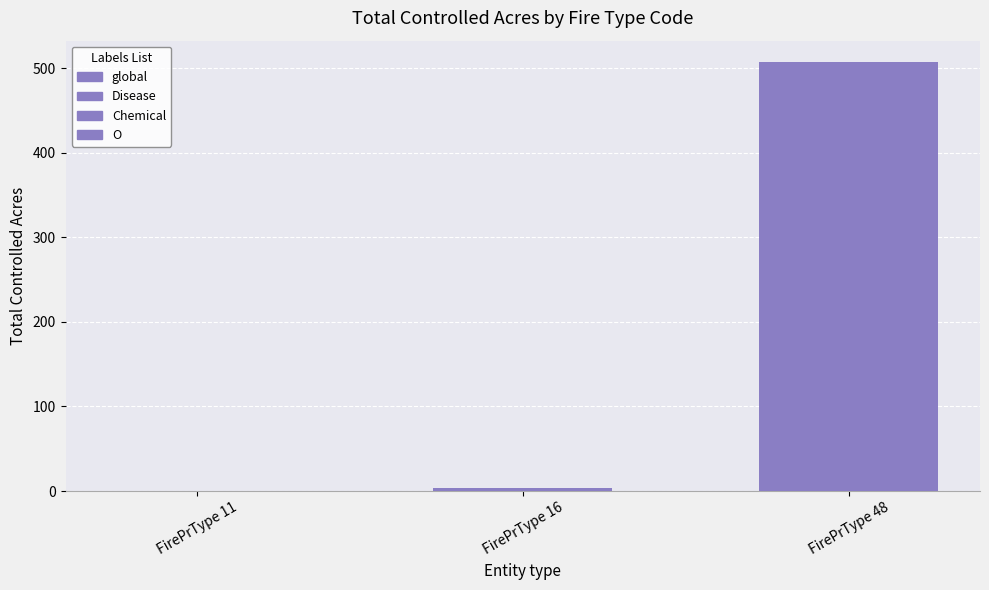

Which label corresponds to the largest value in the chart?

FirePrType 48